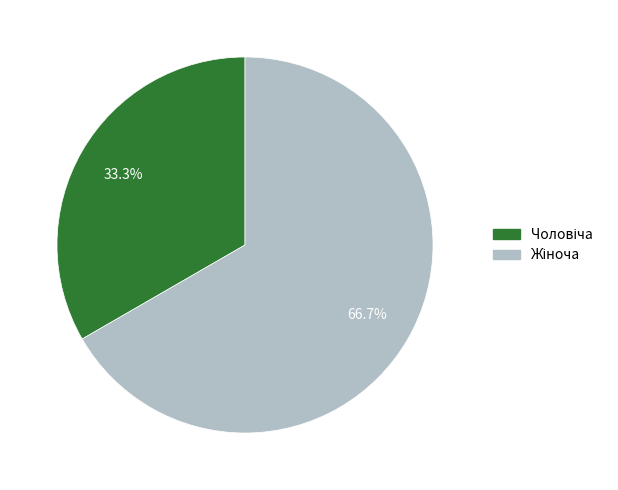

Does any single category account for the majority?

Yes